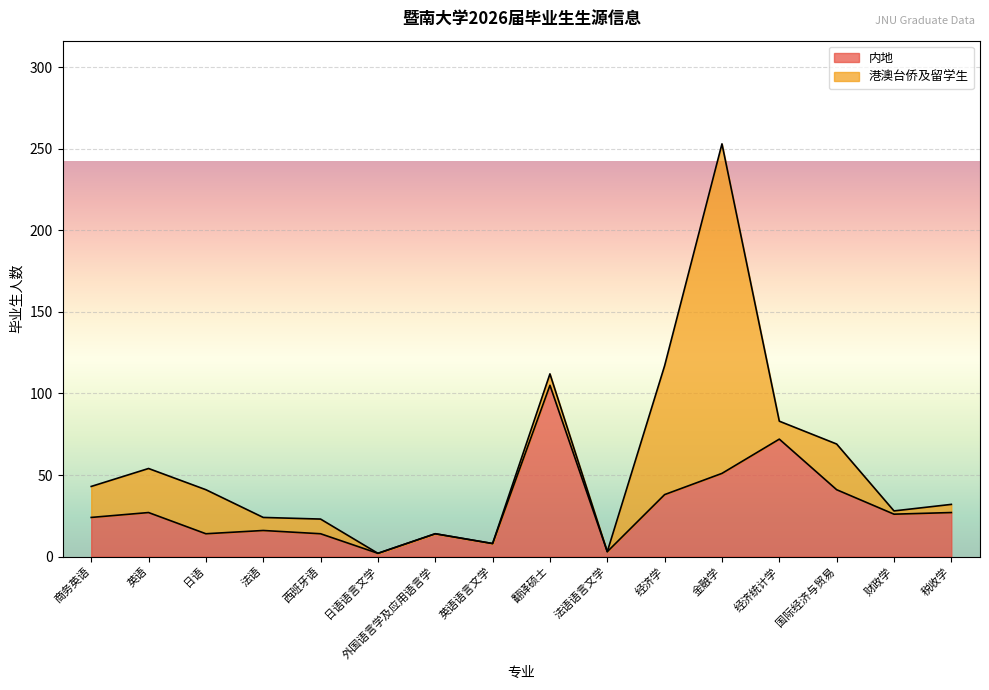

How many lines are shown in the chart?

2